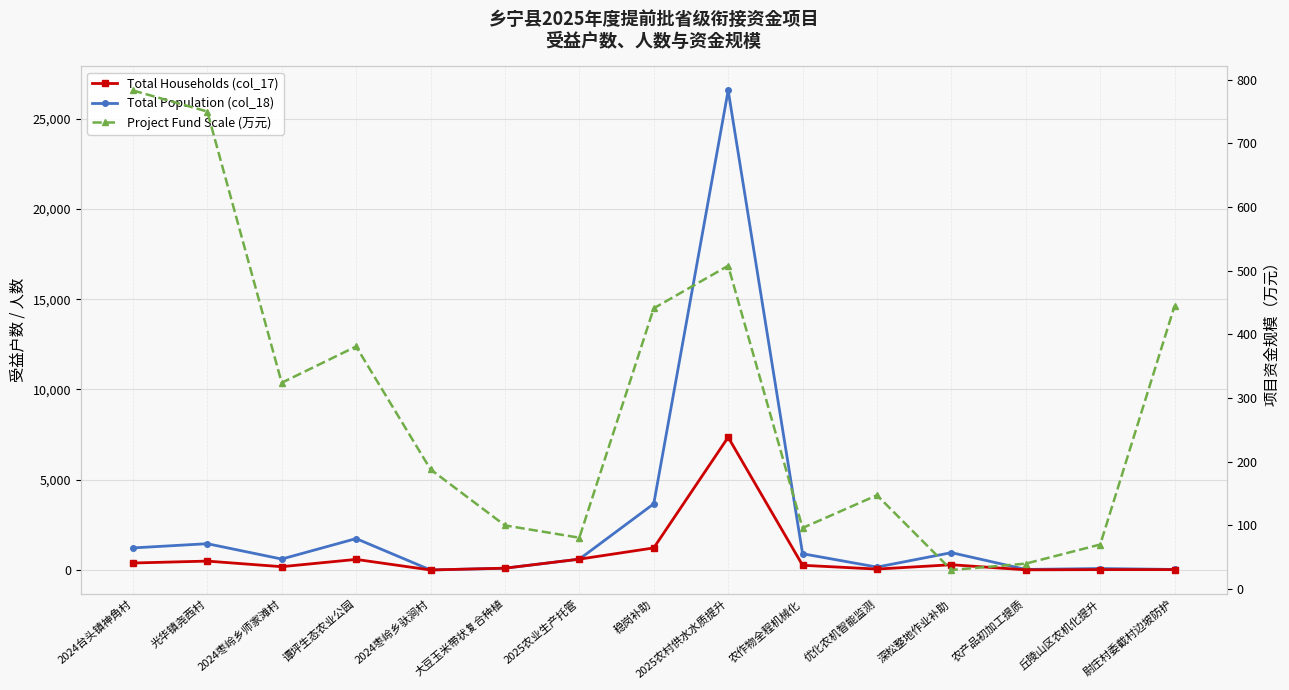

How many data points does each series have?

15